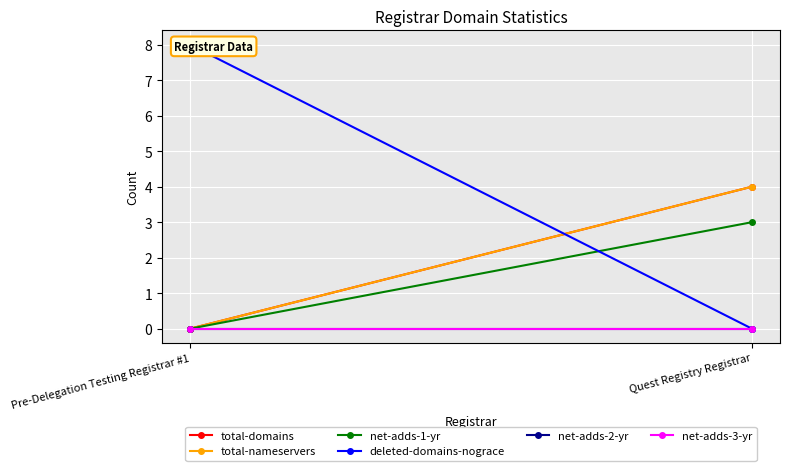

What are all the series names shown in the legend?

total-domains, total-nameservers, net-adds-1-yr, deleted-domains-nograce, net-adds-2-yr, net-adds-3-yr